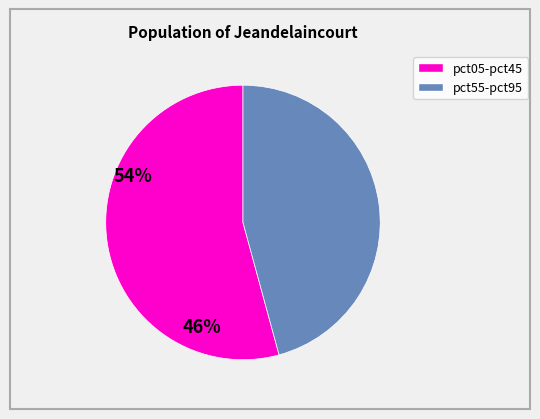

Is there any slice that represents more than half of the pie?

Yes